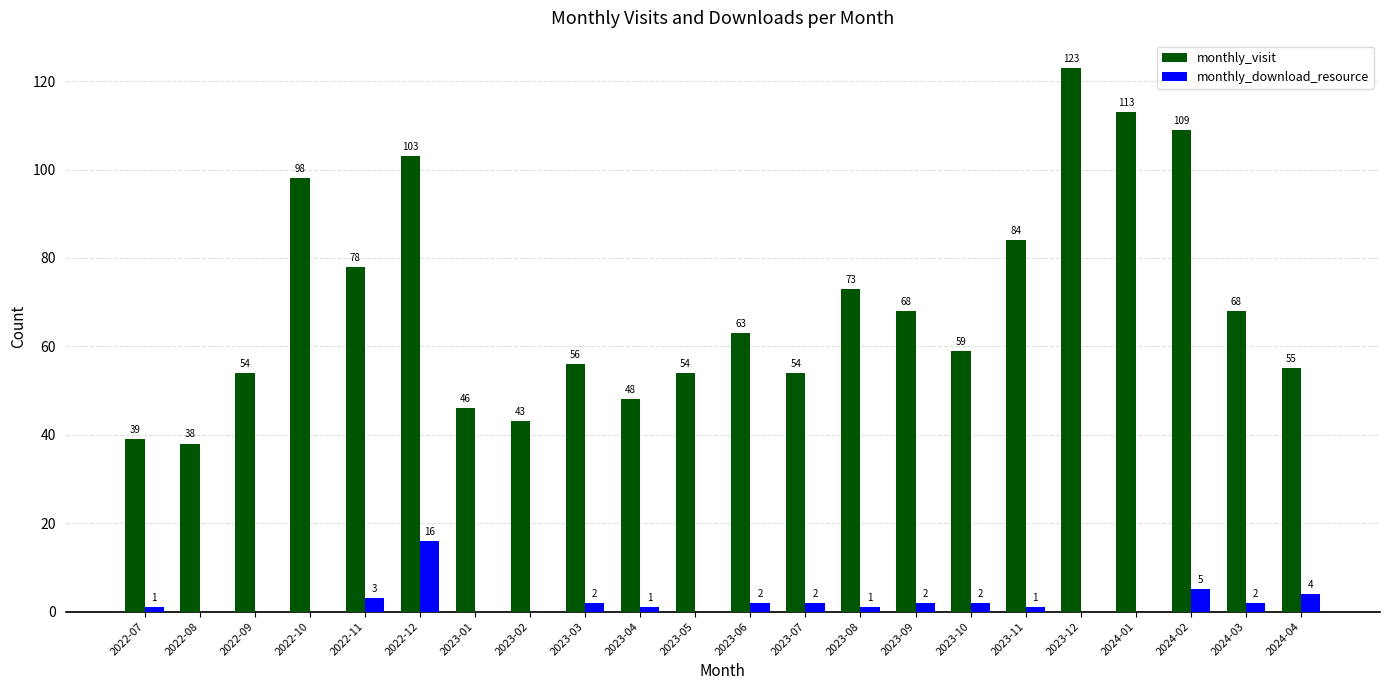

Reading right to left, what are all the values shown in this chart?

monthly_visit: 2024-04=55	2024-03=68	2024-02=109	2024-01=113	2023-12=123	2023-11=84	2023-10=59	2023-09=68	2023-08=73	2023-07=54	2023-06=63	2023-05=54	2023-04=48	2023-03=56	2023-02=43	2023-01=46	2022-12=103	2022-11=78	2022-10=98	2022-09=54	2022-08=38	2022-07=39
monthly_download_resource: 2024-04=4	2024-03=2	2024-02=5	2024-01=0	2023-12=0	2023-11=1	2023-10=2	2023-09=2	2023-08=1	2023-07=2	2023-06=2	2023-05=0	2023-04=1	2023-03=2	2023-02=0	2023-01=0	2022-12=16	2022-11=3	2022-10=0	2022-09=0	2022-08=0	2022-07=1